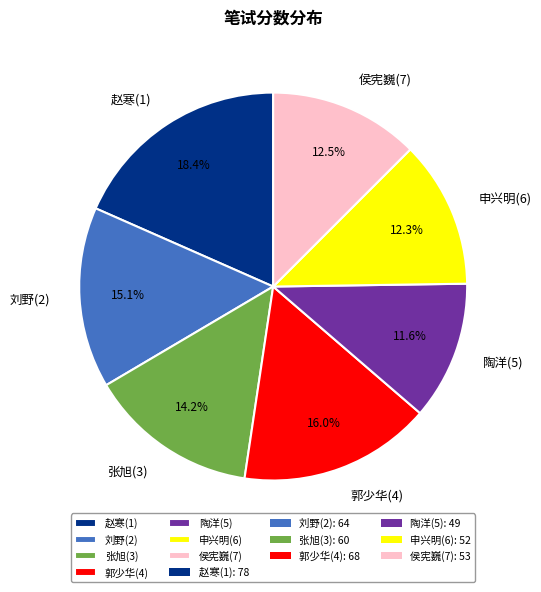

Approximately how many times larger is the value at 侯宪巍(7) compared to 张旭(3)?

0.9